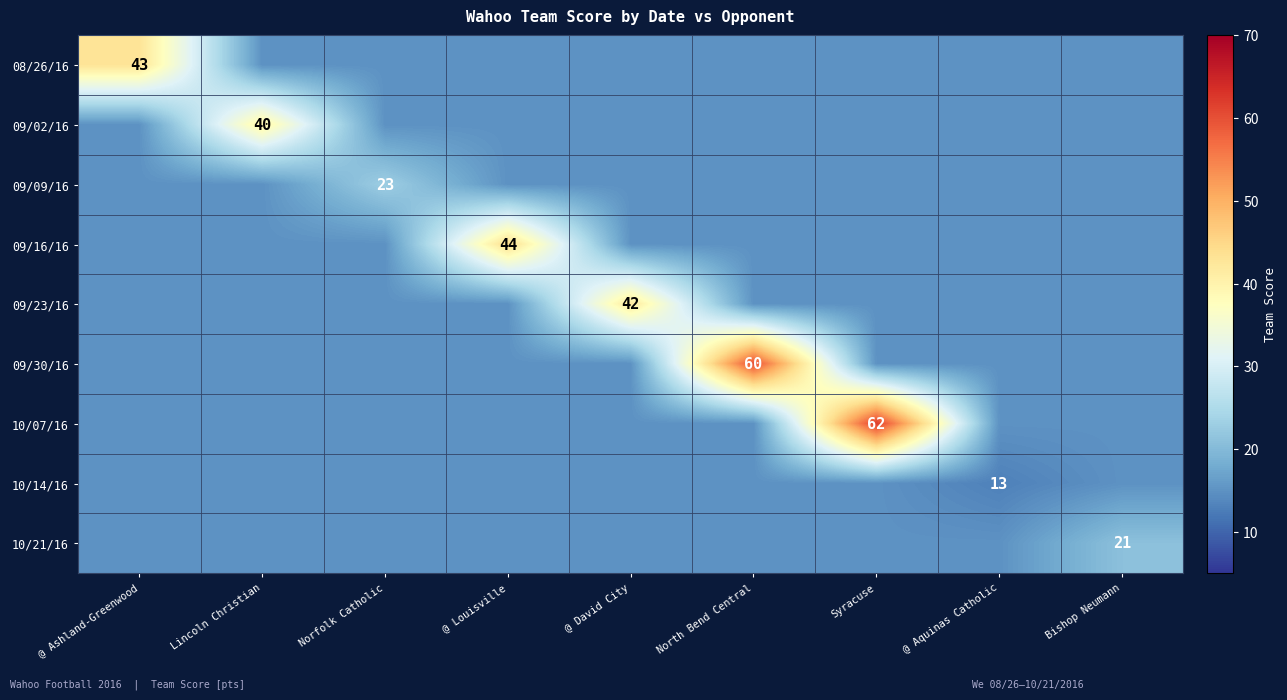

Is it true that 09/02/16 equals 40 at Lincoln Christian?

True